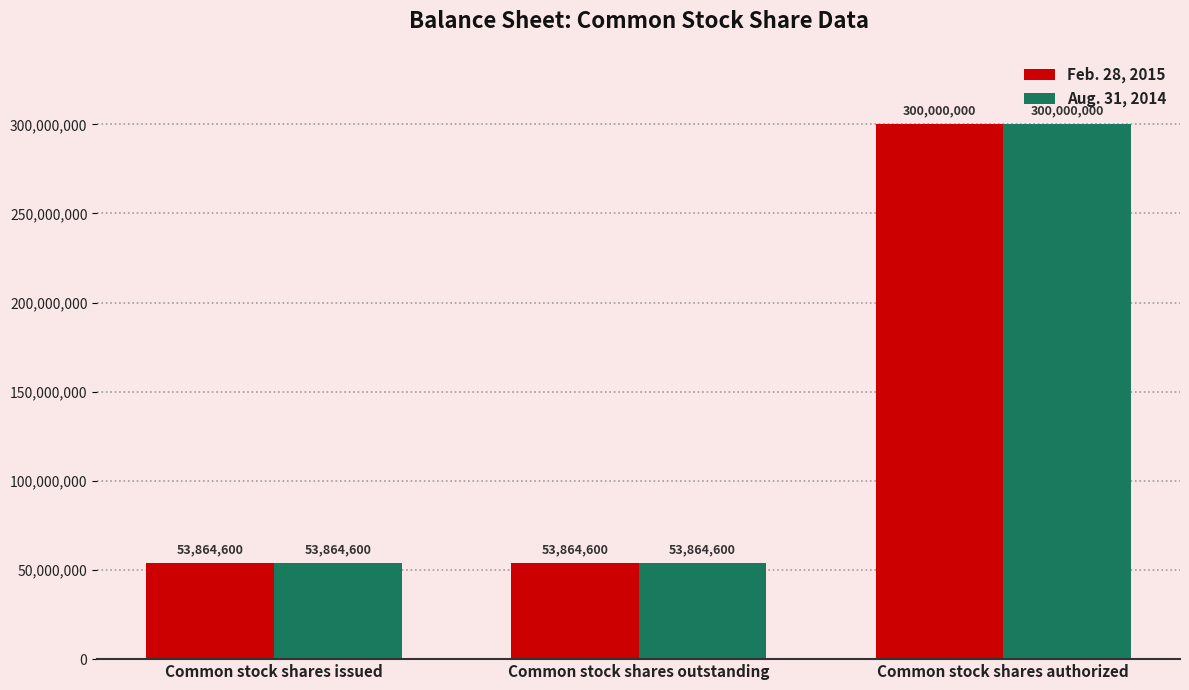

What is the smallest value displayed?

53864600